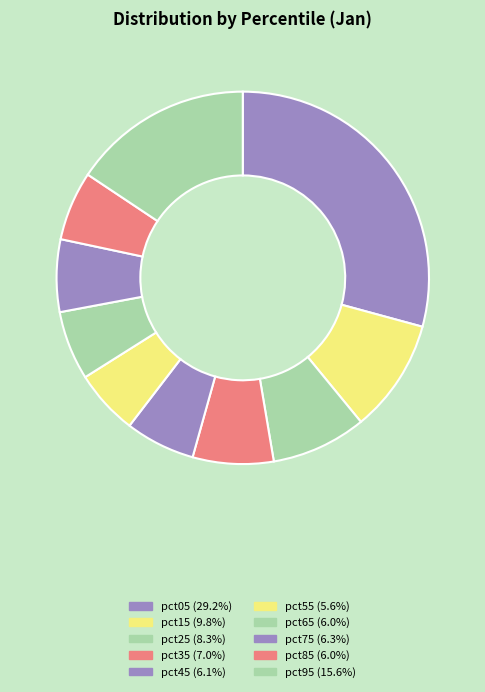

What is the largest slice in the pie chart?

pct05